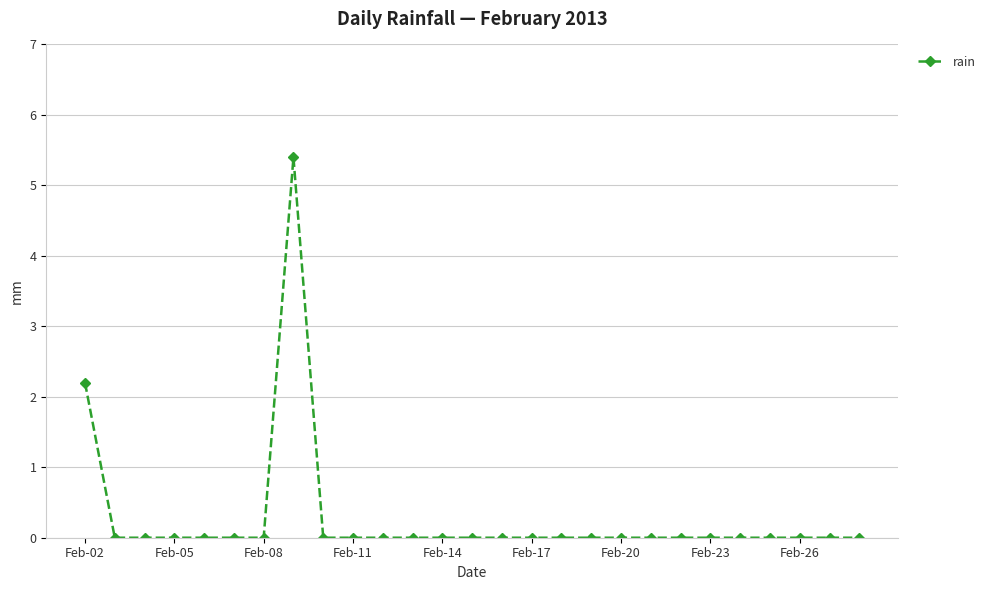

What is the maximum value shown in the chart?

5.4